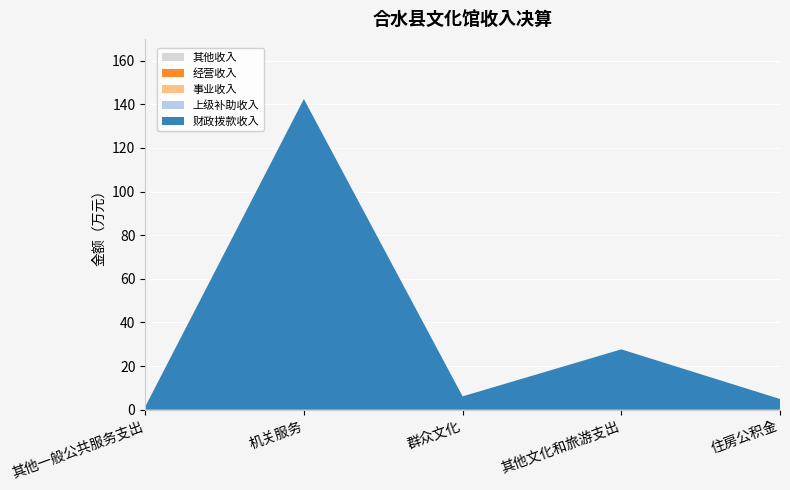

Reading left to right, list all the values displayed in this chart.

财政拨款收入: 其他一般公共服务支出=1.3	机关服务=142.4	群众文化=6.1	其他文化和旅游支出=27.7	住房公积金=4.9
上级补助收入: 其他一般公共服务支出=0.0	机关服务=0.0	群众文化=0.0	其他文化和旅游支出=0.0	住房公积金=0.0
事业收入: 其他一般公共服务支出=0.0	机关服务=0.0	群众文化=0.0	其他文化和旅游支出=0.0	住房公积金=0.0
经营收入: 其他一般公共服务支出=0.0	机关服务=0.0	群众文化=0.0	其他文化和旅游支出=0.0	住房公积金=0.0
其他收入: 其他一般公共服务支出=0.0	机关服务=0.0	群众文化=0.0	其他文化和旅游支出=0.0	住房公积金=0.0